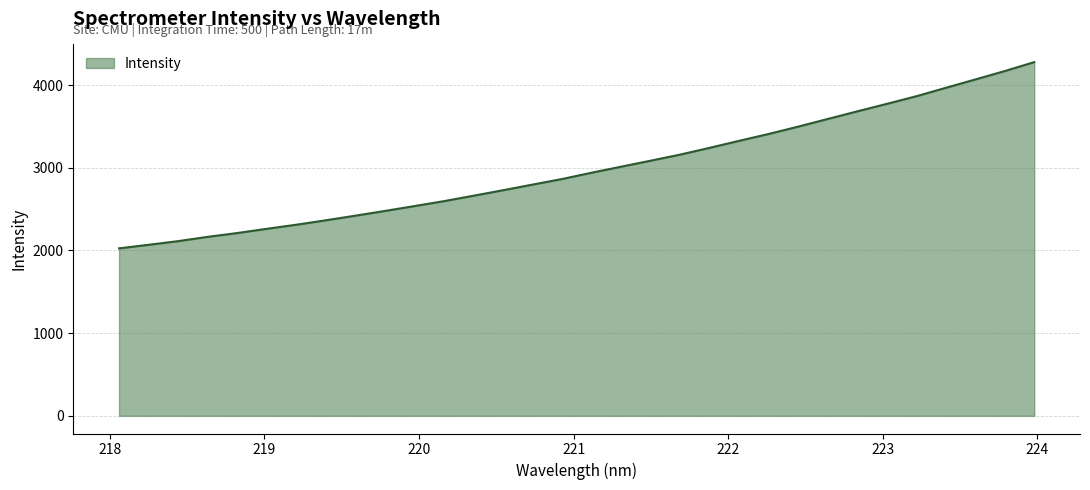

Does the chart have visible grid lines?

Yes